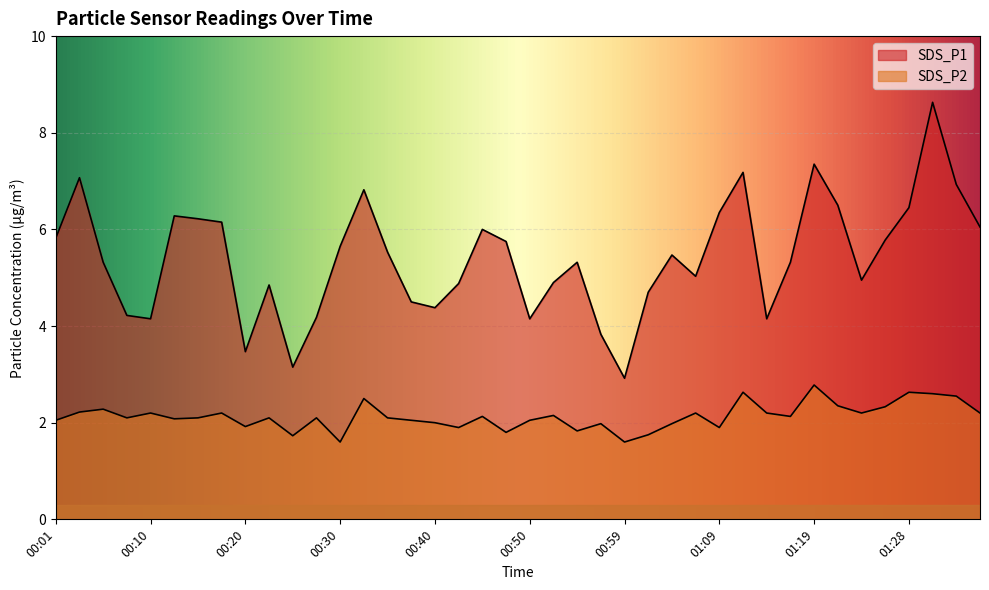

True or false: SDS_P1 and SDS_P2 intersect in this chart.

False